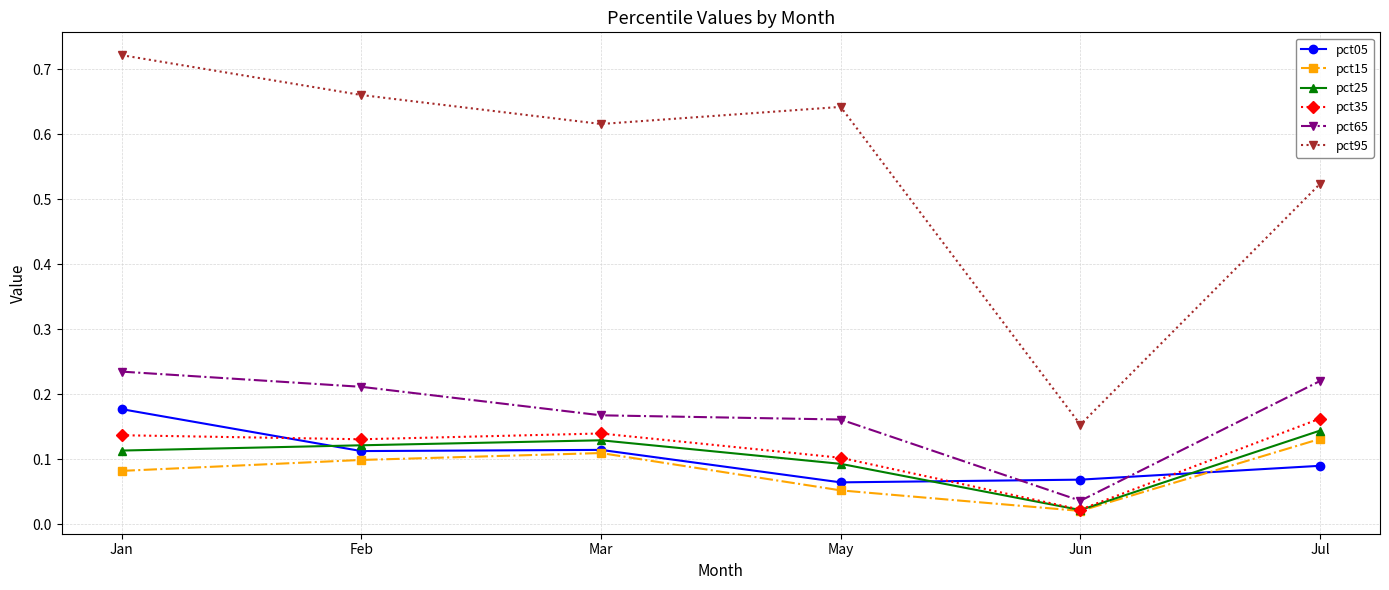

True or false: pct65 and pct15 cross at least once.

False